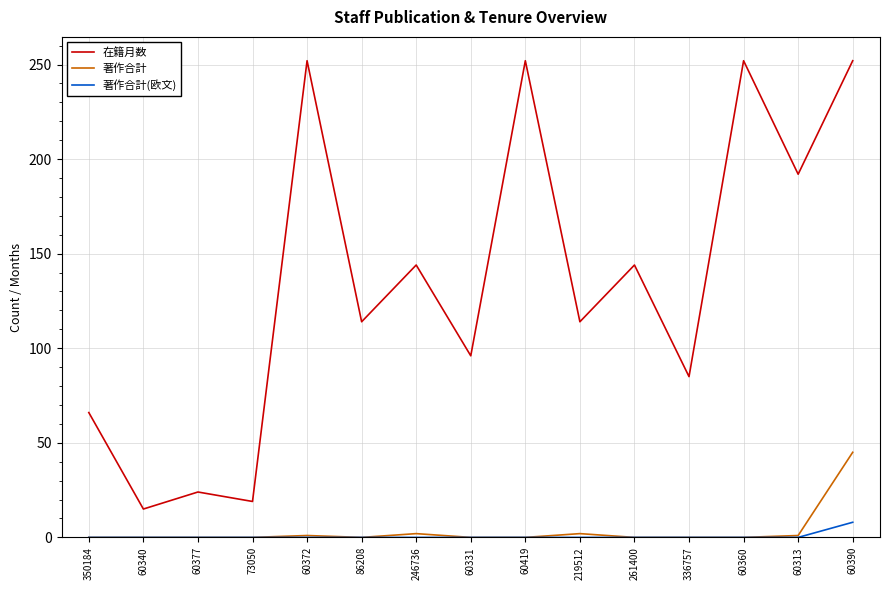

What is the difference between the highest and lowest values at 336757?

85